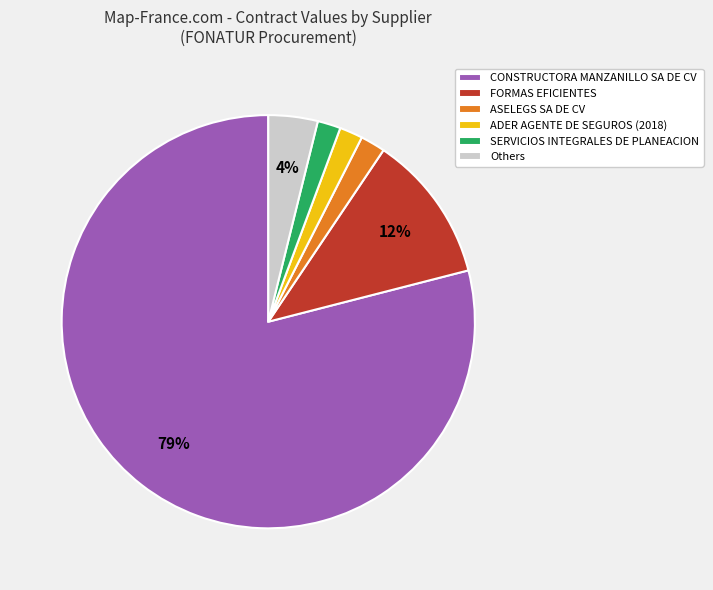

Is the sum of Others and SERVICIOS INTEGRALES DE PLANEACION greater than half?

No